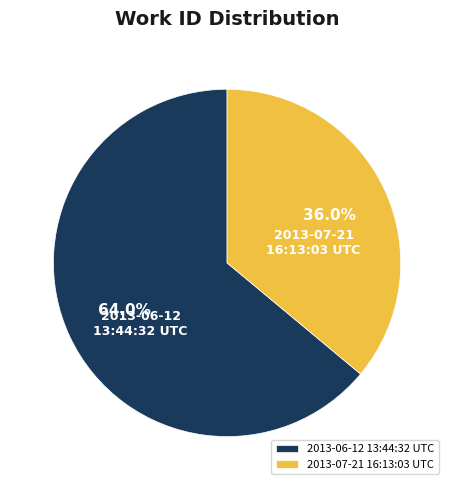

How many segments does this pie chart have?

2